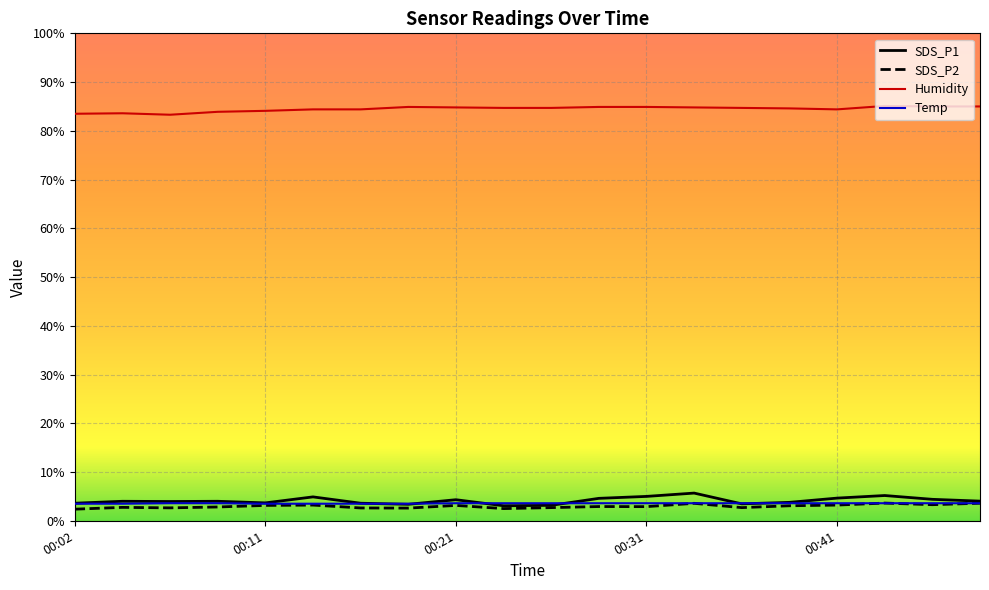

Which series has the widest spread of values?

SDS_P1